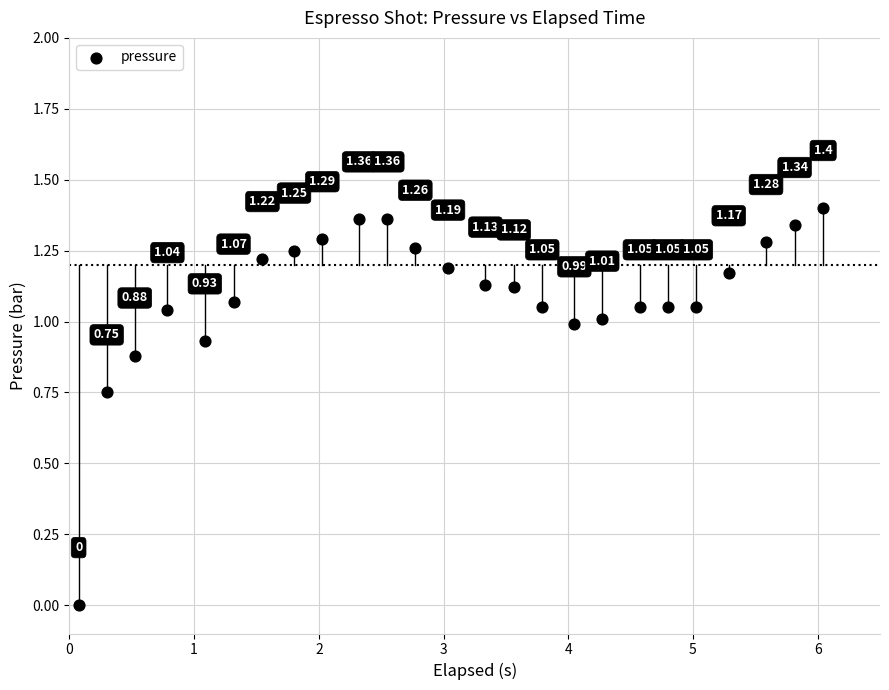

What is the range of X values (max minus min)?

6.0